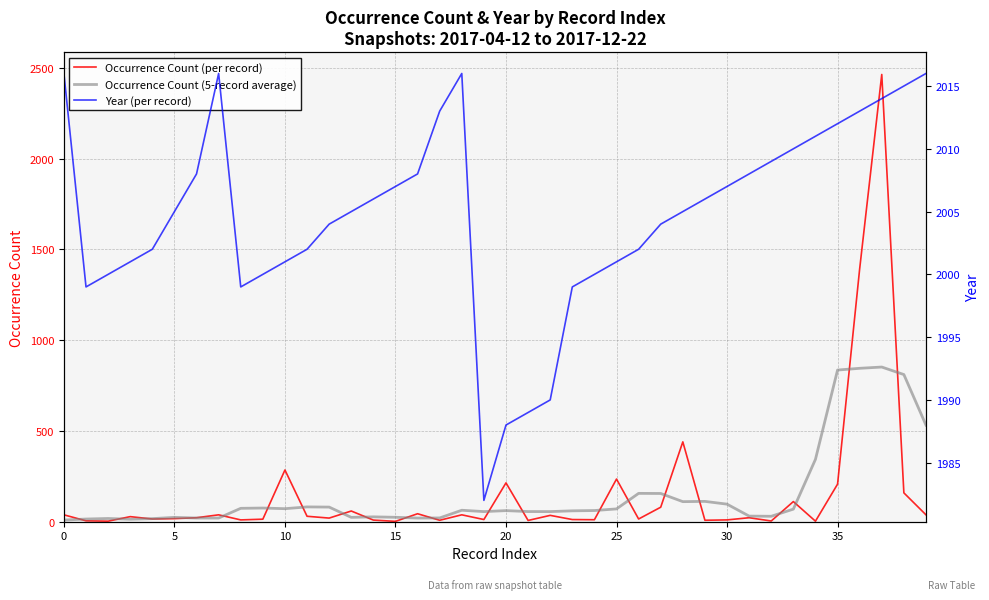

At which label is Occurrence Count (5-record average) closest to 430?

34